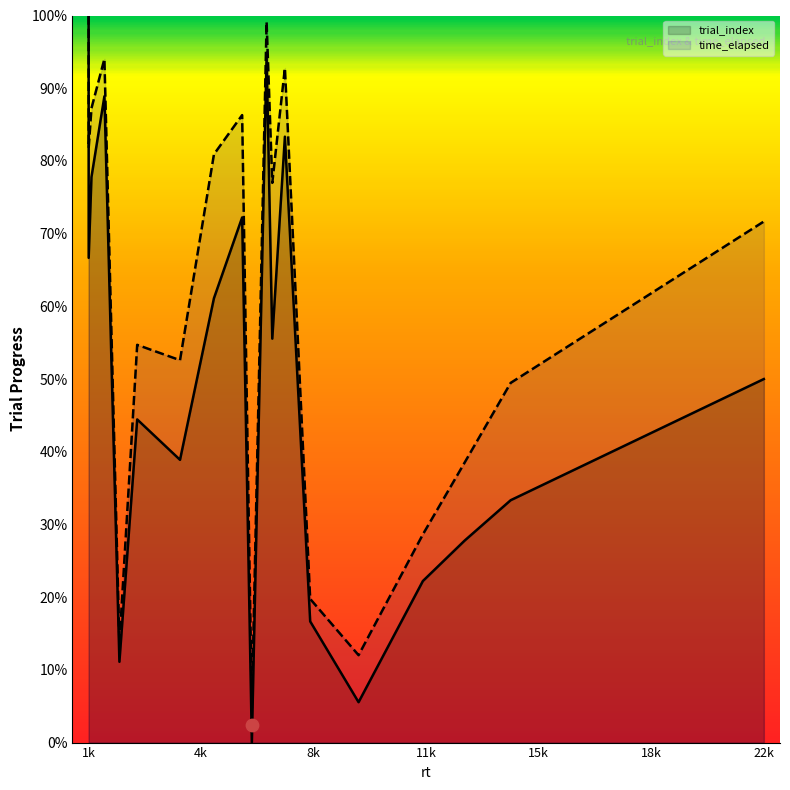

At which category is the sum across all series the highest?

1k